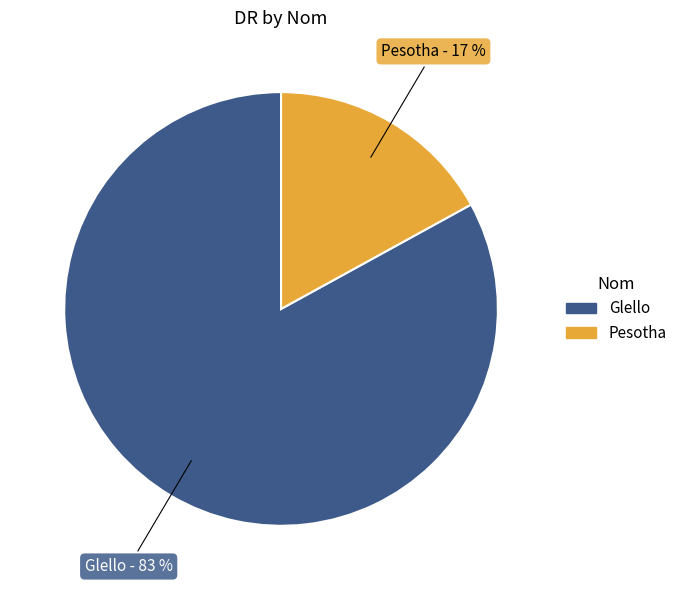

Which slice represents more than half of the pie?

Glello